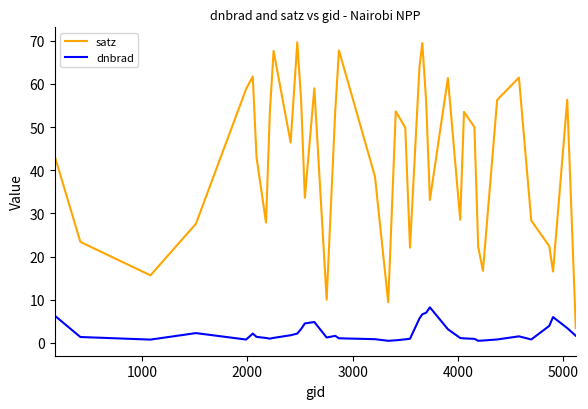

What is the minimum value shown in the chart?

0.5